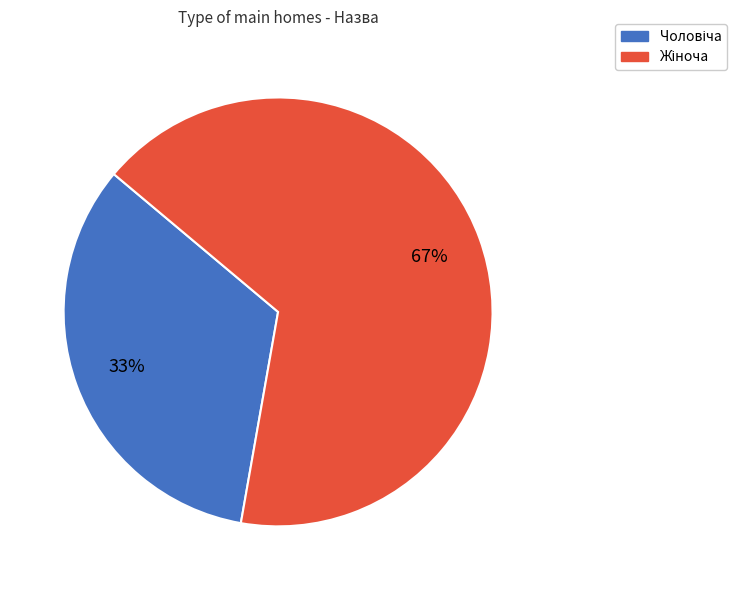

Does any single category account for the majority?

Yes